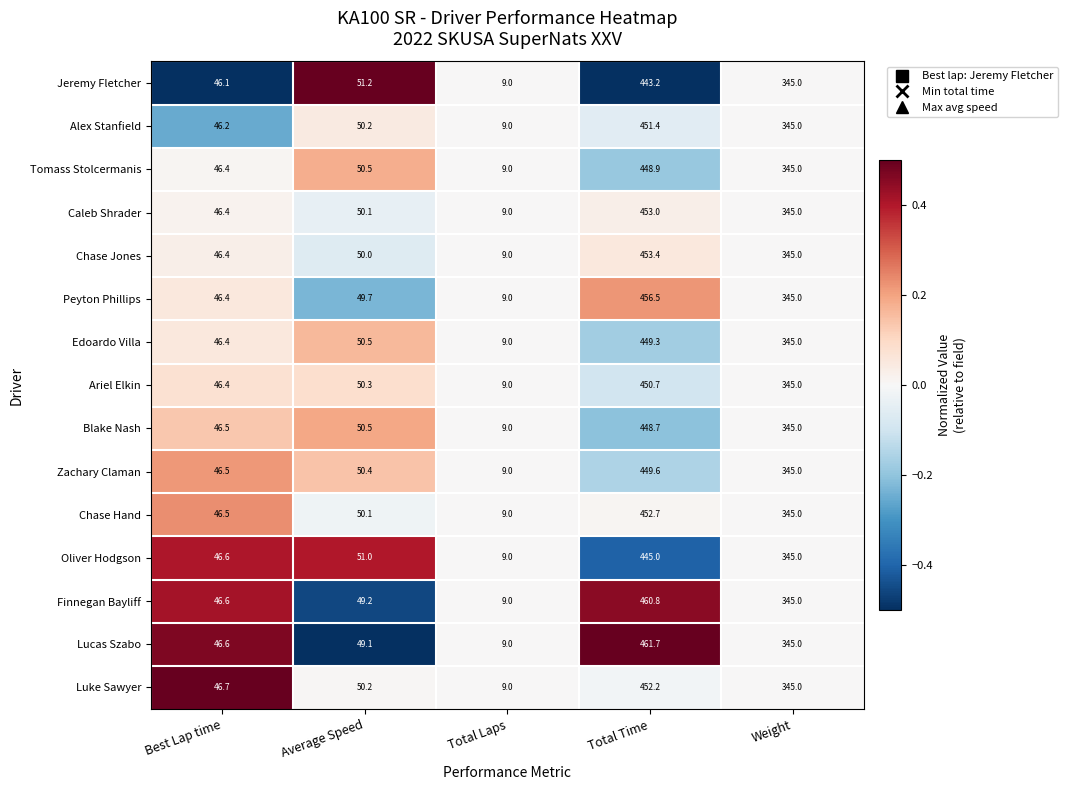

What is the greatest value displayed?

461.7